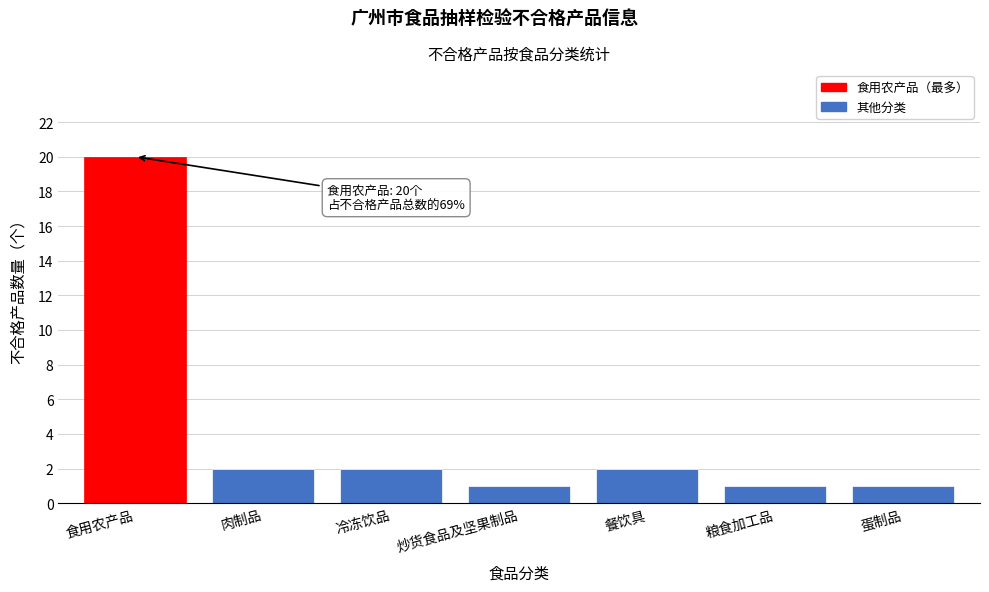

Reading right to left, what are all the values shown in this chart?

1	1	2	1	2	2	20